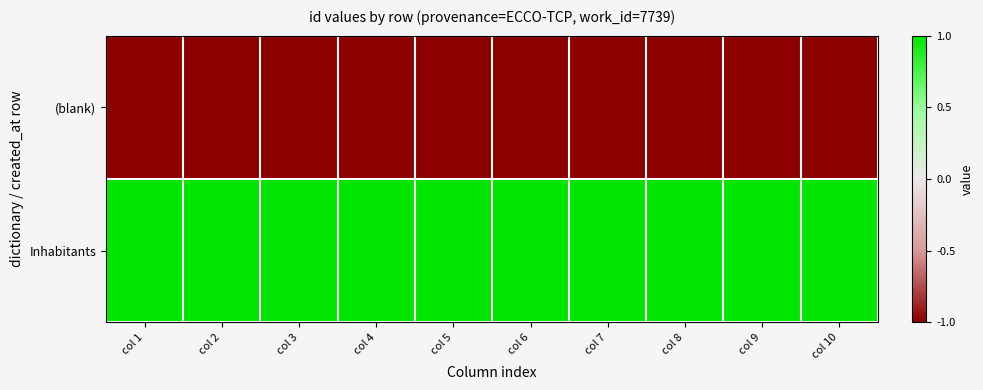

Which category has the lowest value across all series?

col 1